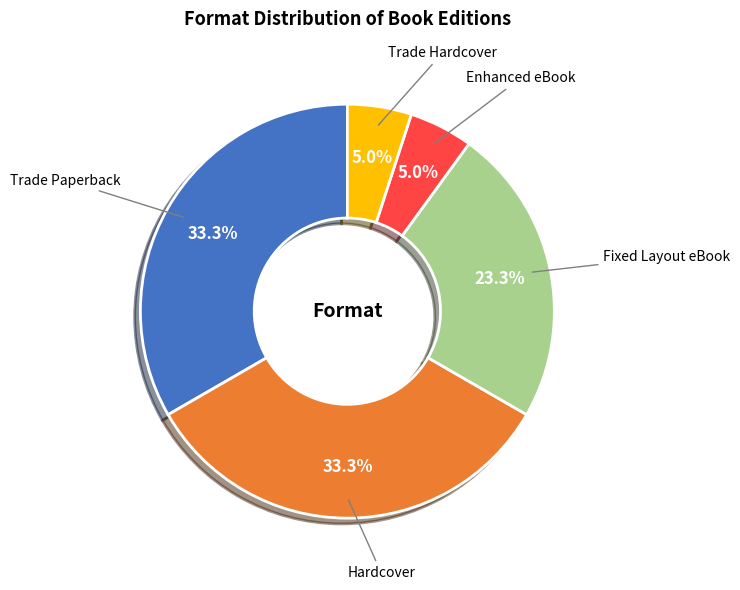

How many slices are in this pie chart?

5